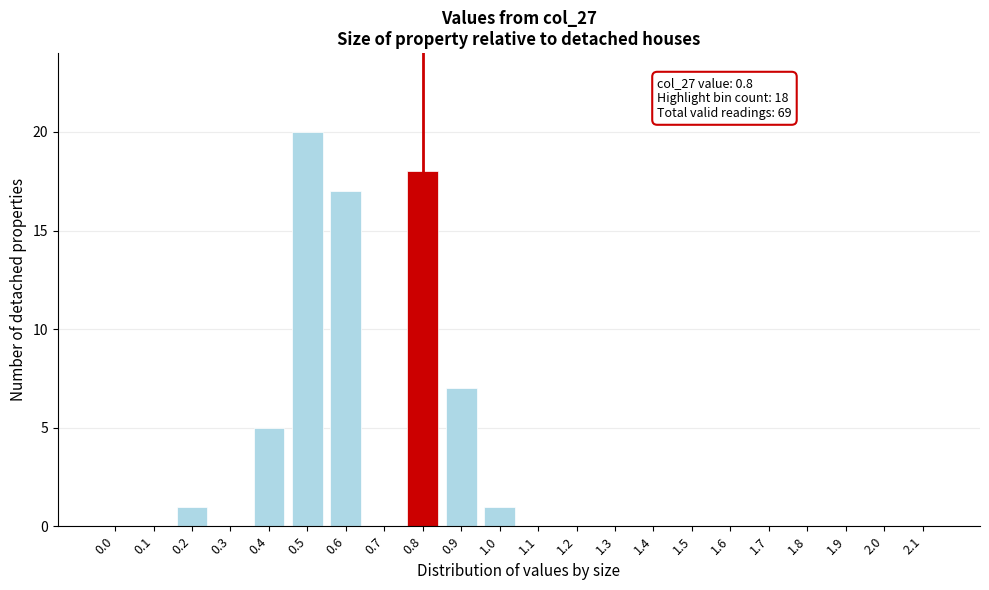

Reading left to right, list all the values displayed in this chart.

0.0=0	0.1=0	0.2=1	0.3=0	0.4=5	0.5=20	0.6=17	0.7=0	0.8=18	0.9=7	1.0=1	1.1=0	1.2=0	1.3=0	1.4=0	1.5=0	1.6=0	1.7=0	1.8=0	1.9=0	2.0=0	2.1=0